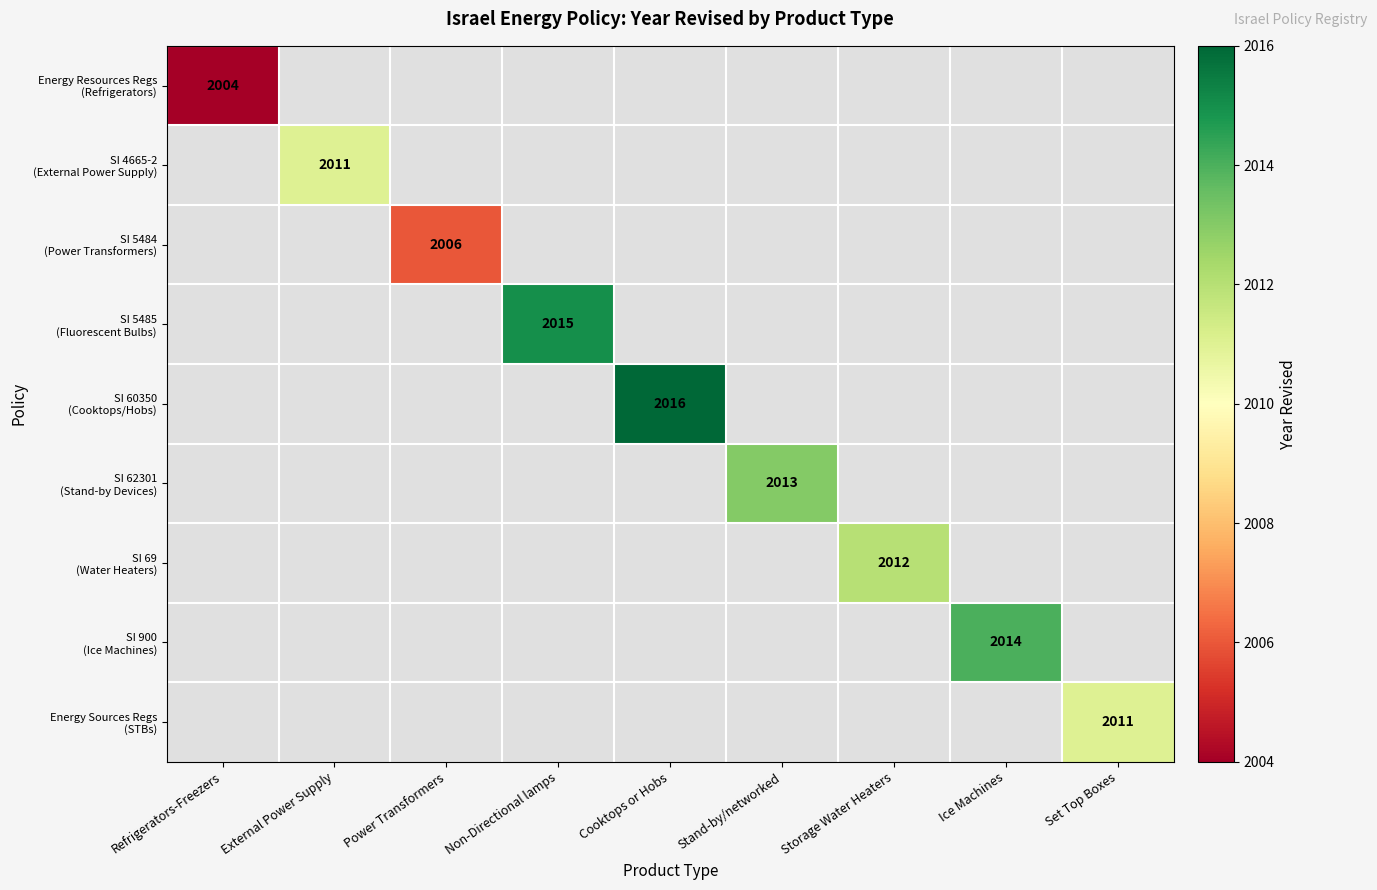

Which has a higher value, Ice Machines or Cooktops or Hobs?

Cooktops or Hobs